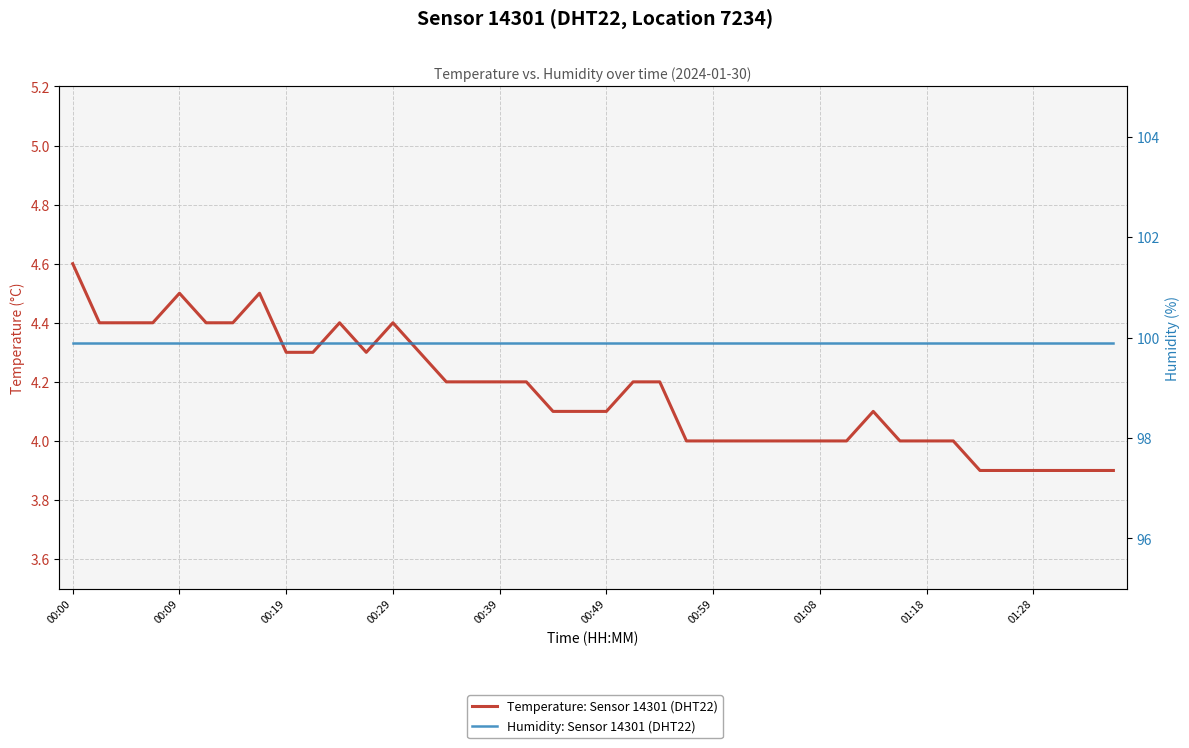

What is the difference between the highest and lowest values at 27?

95.9